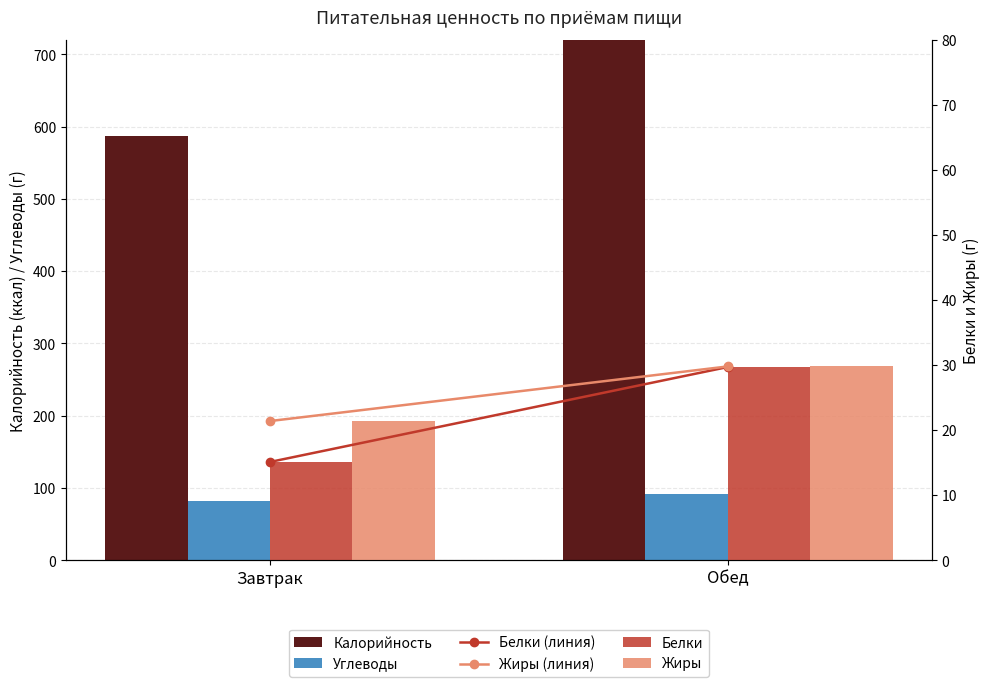

What is the difference between the Углеводы values at Обед and Завтрак?

9.8